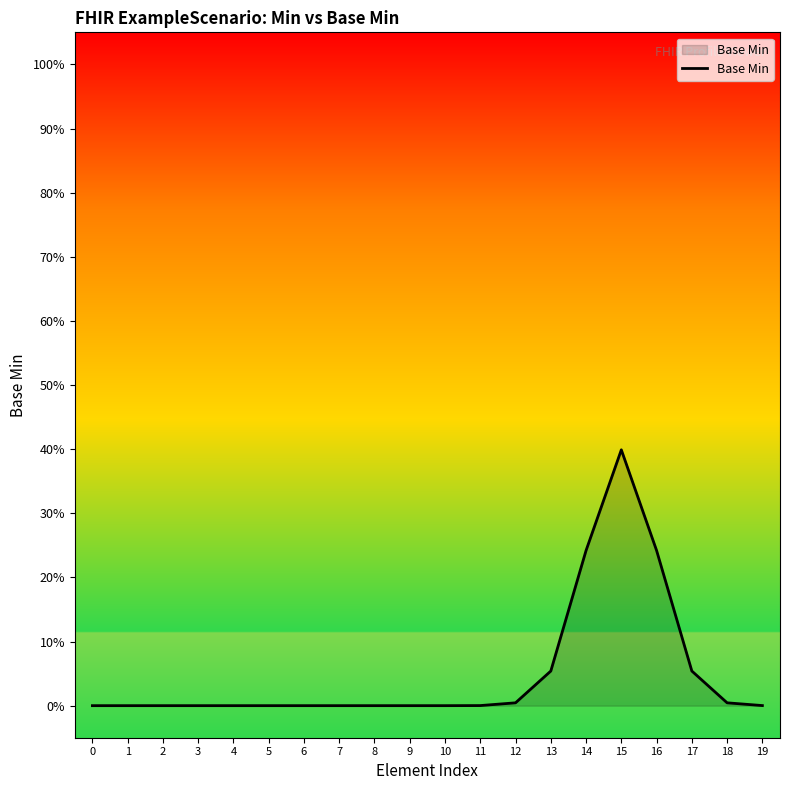

What is the greatest value displayed?

0.4